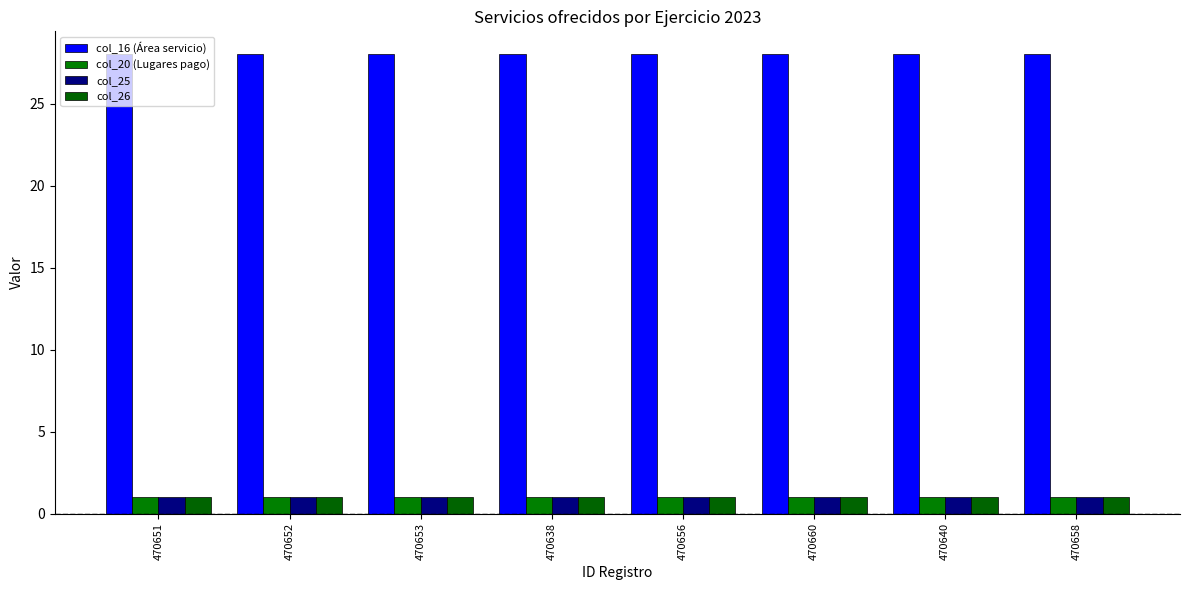

Are the bars horizontal?

No